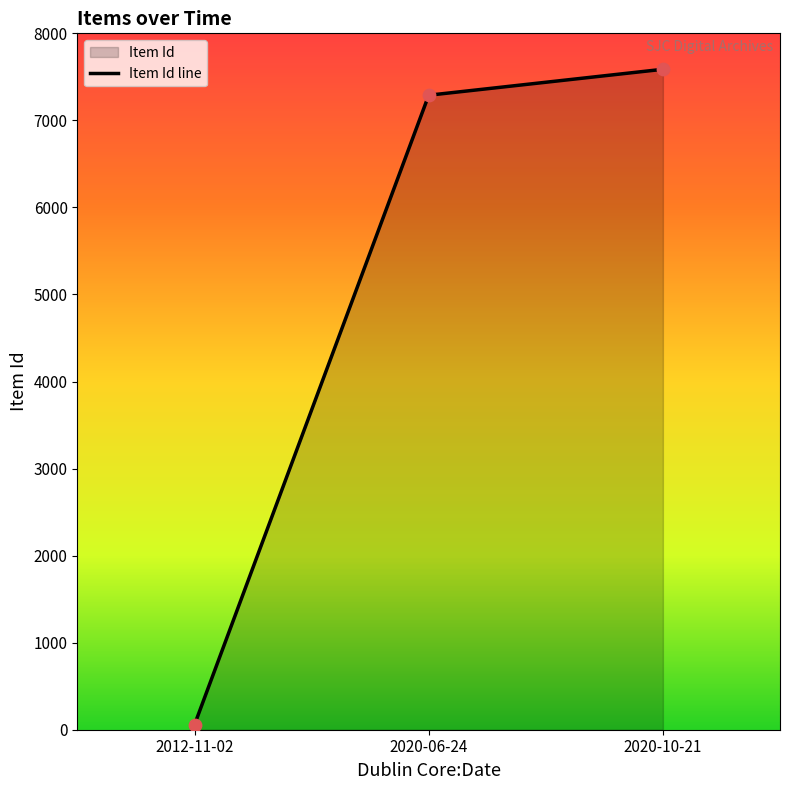

Between 2012-11-02 and 2020-10-21, which is larger?

2020-10-21